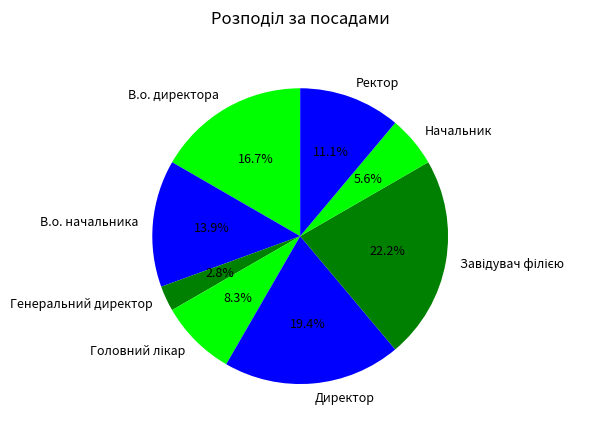

To the nearest percent, what portion does Директор represent?

19%